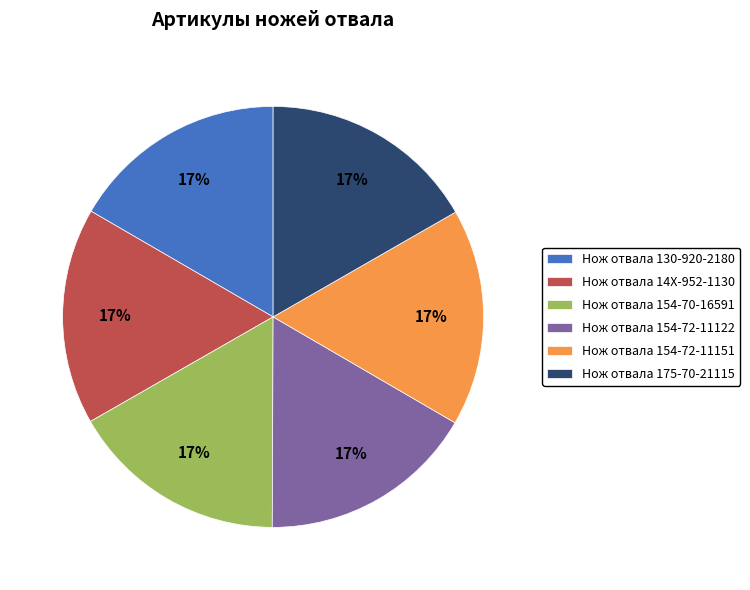

Is the sum of Нож отвала 154-72-11122 and Нож отвала 175-70-21115 greater than half?

No